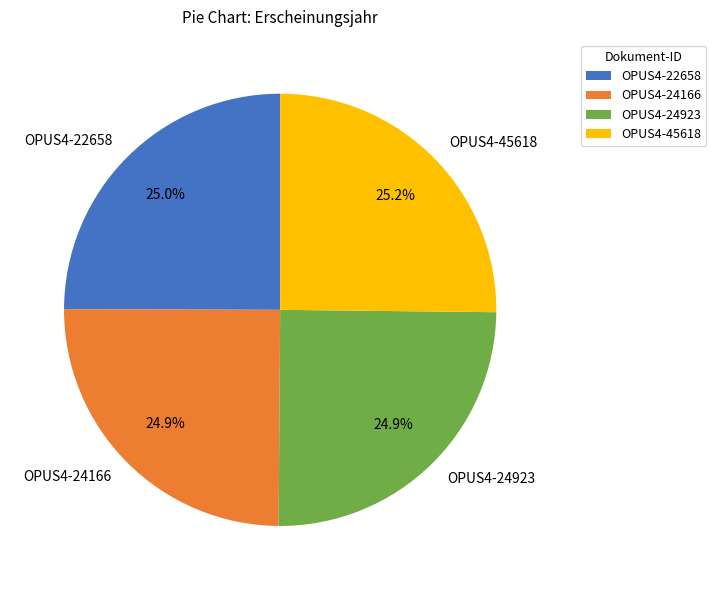

Does OPUS4-22658 represent more than half of the total?

No